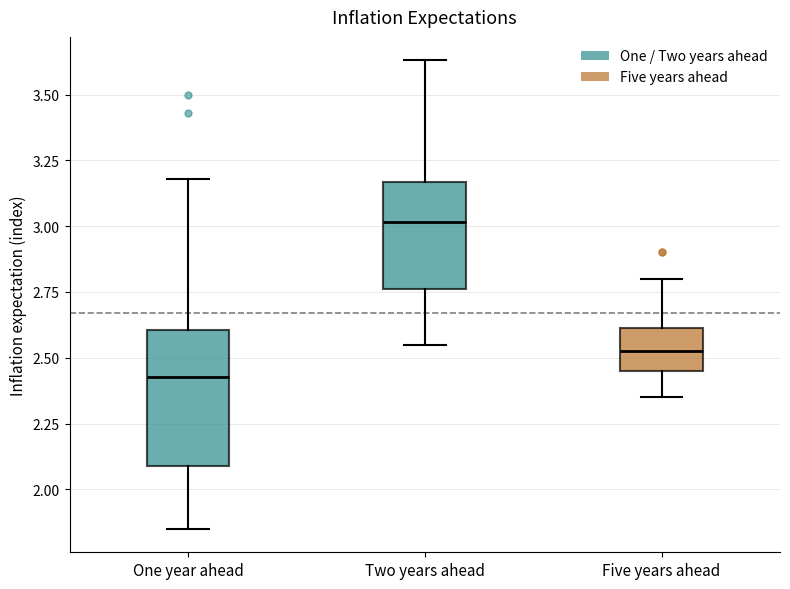

Where does the lower whisker of the box for Two years ahead end on the y-axis? The values are not printed on the chart, so give them approximately, as read against the axis.

2.55